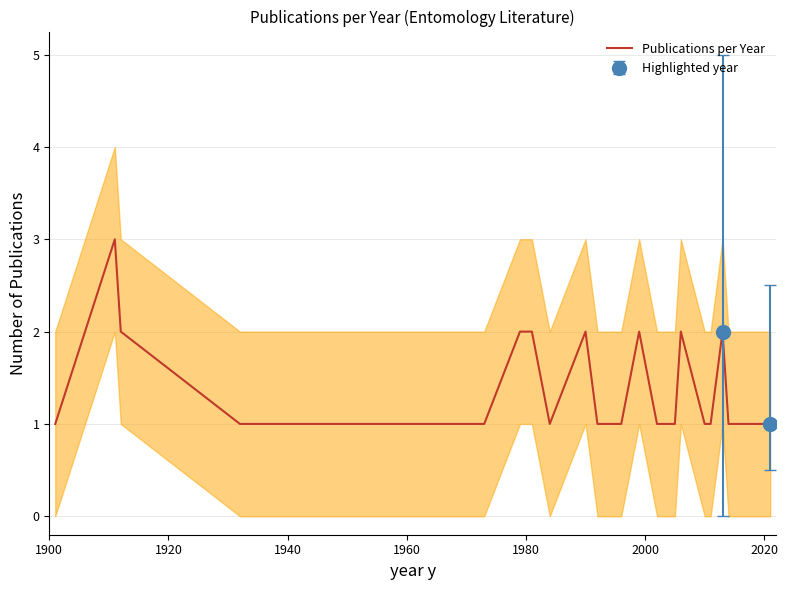

Reading left to right, what are all the values shown in this chart?

1	3	2	1	1	1	1	1	1	1	2	2	1	2	1	1	2	1	1	2	1	1	2	1	1	1	1